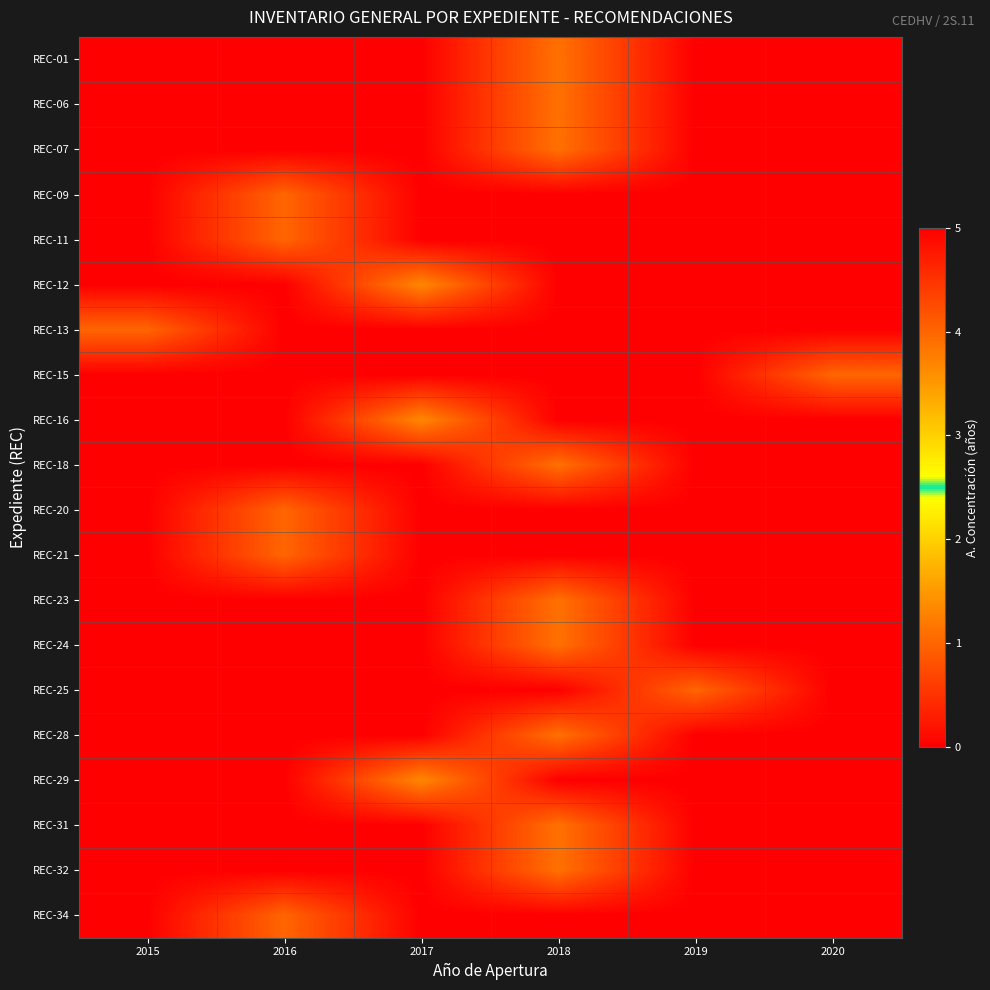

At which category is the sum across all series the highest?

2018